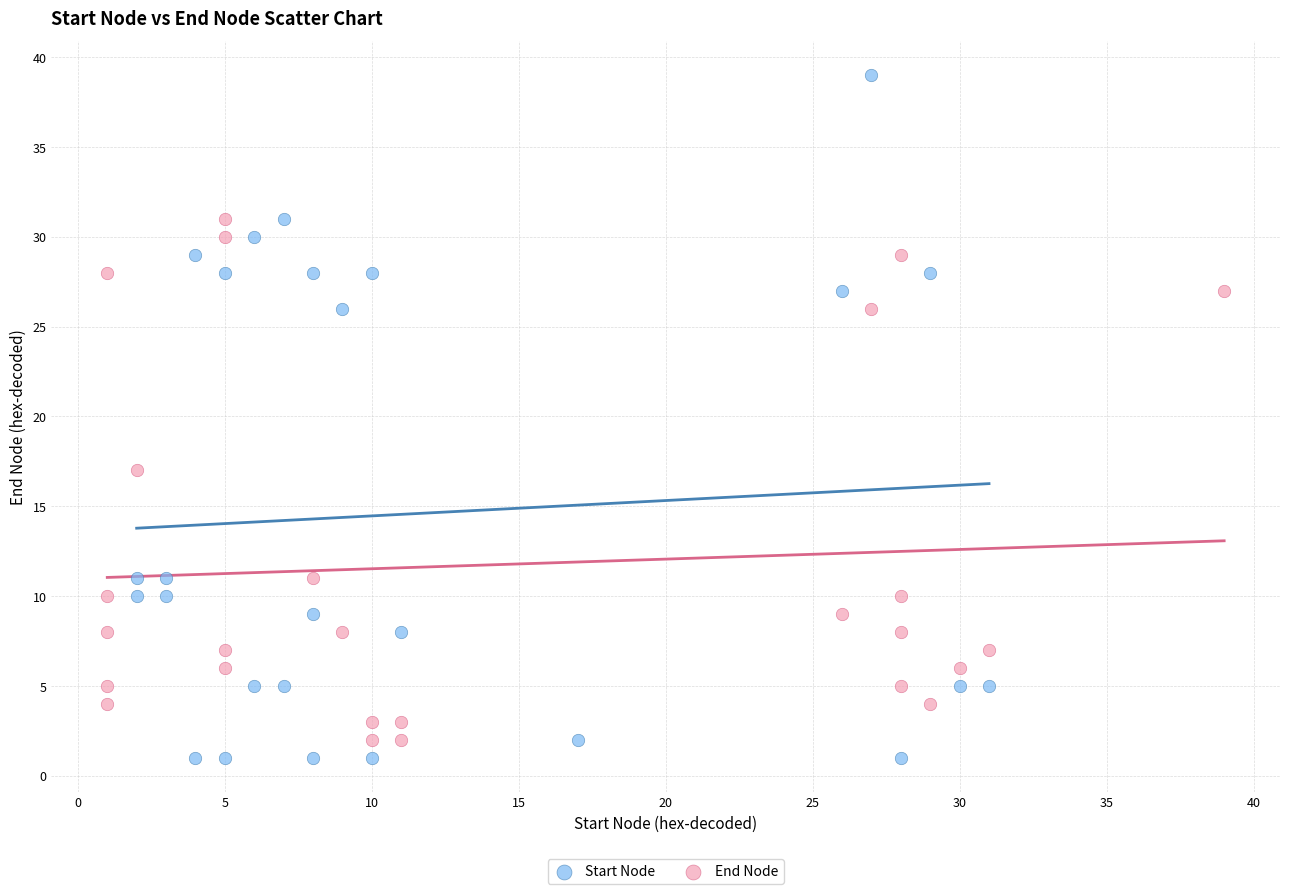

Which series reaches the minimum Y coordinate?

Start Node